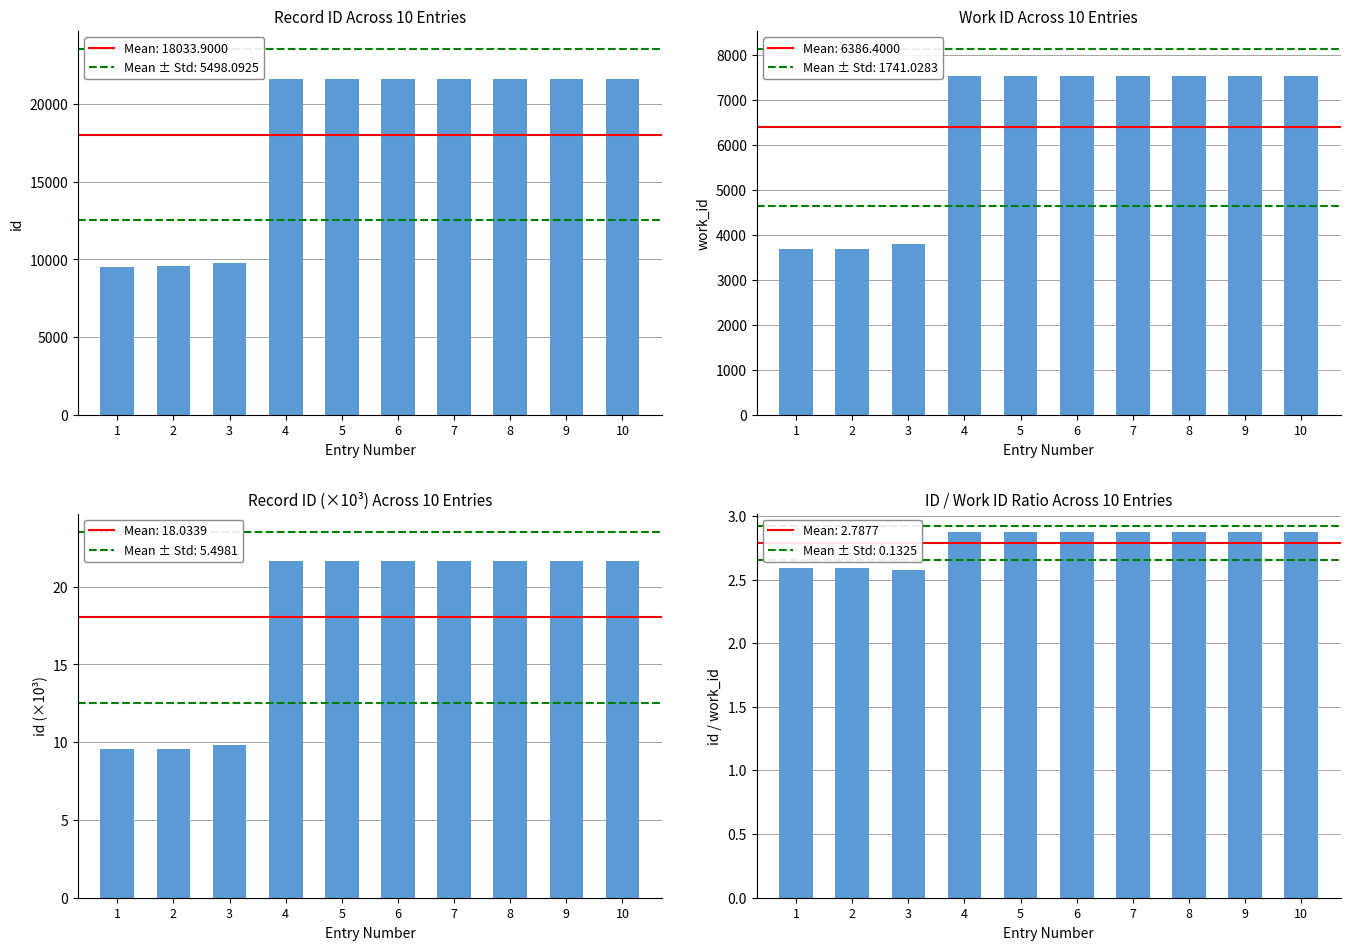

Which label corresponds to the largest value in the chart?

10